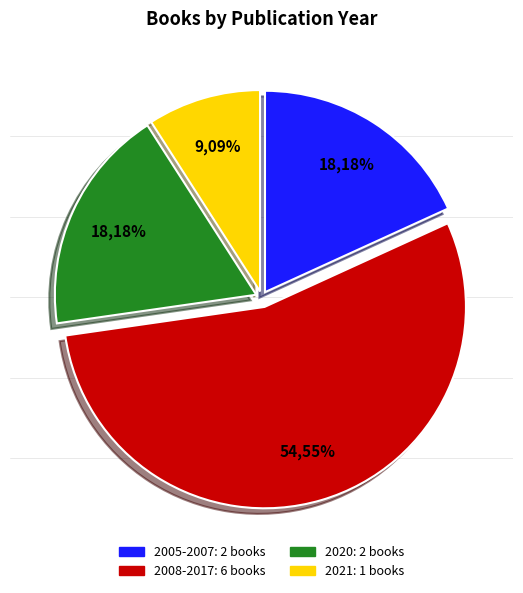

To the nearest percent, what is the average slice percentage?

25%